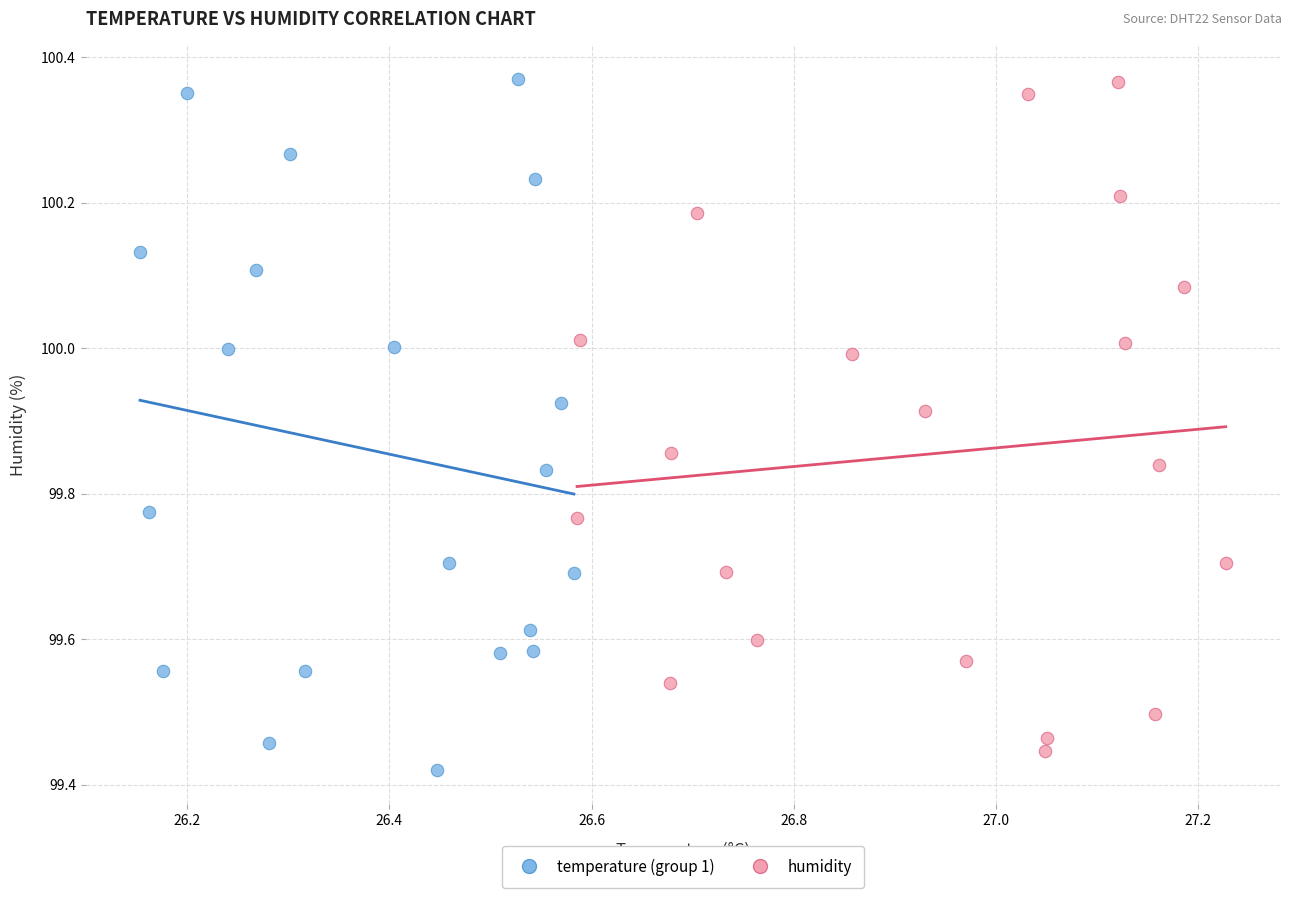

Which series reaches the minimum Y coordinate?

temperature (group 1)